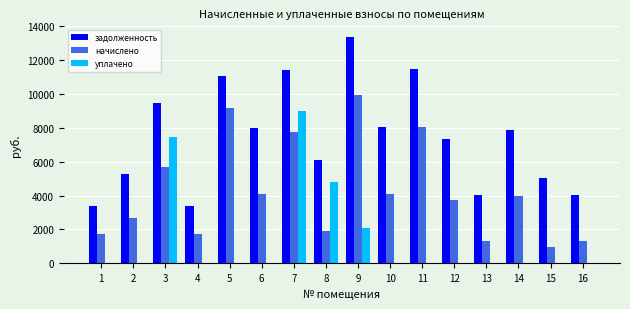

What is the sum of all начислено values?

68234.6